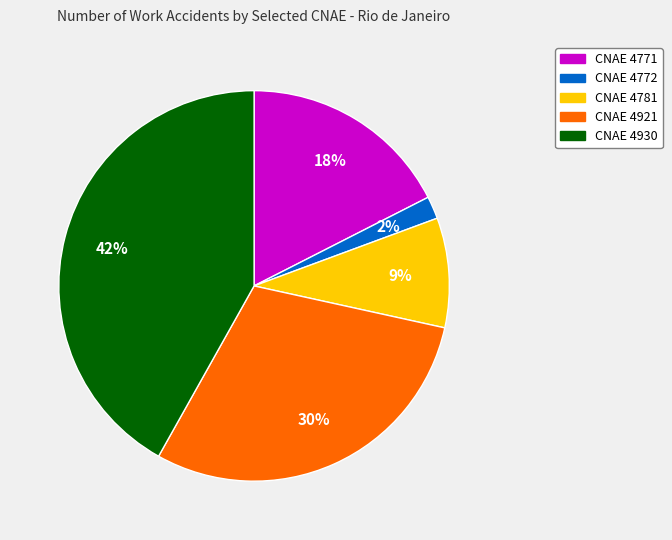

To the nearest percent, what is the average slice percentage?

20%